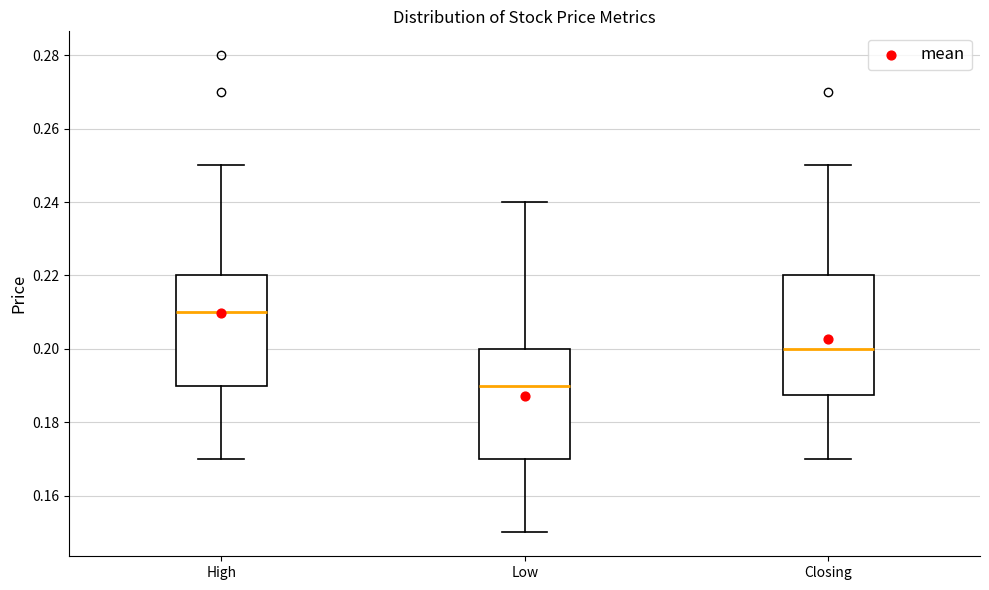

Reading left to right, read every box against the y-axis: the position of its median line, the range the box covers, and the ends of its whiskers. The values are not printed on the chart, so give them approximately, as read against the axis.

High: median 0.210, box 0.190 to 0.220, whiskers 0.170 to 0.250
Low: median 0.190, box 0.170 to 0.200, whiskers 0.150 to 0.240
Closing: median 0.200, box 0.188 to 0.220, whiskers 0.170 to 0.250